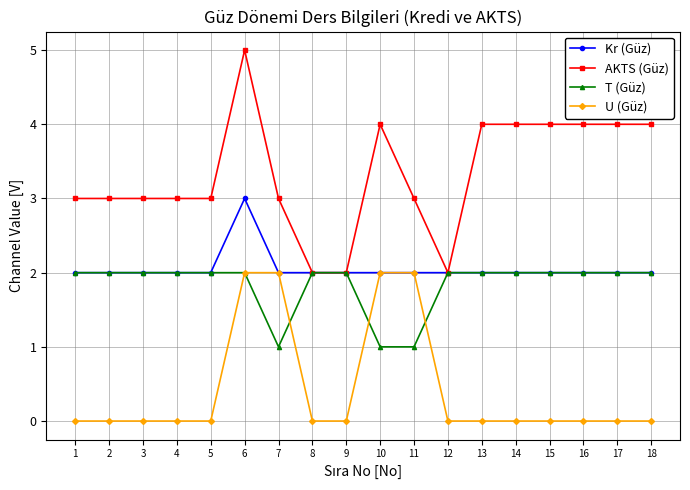

How many lines are shown in the chart?

4